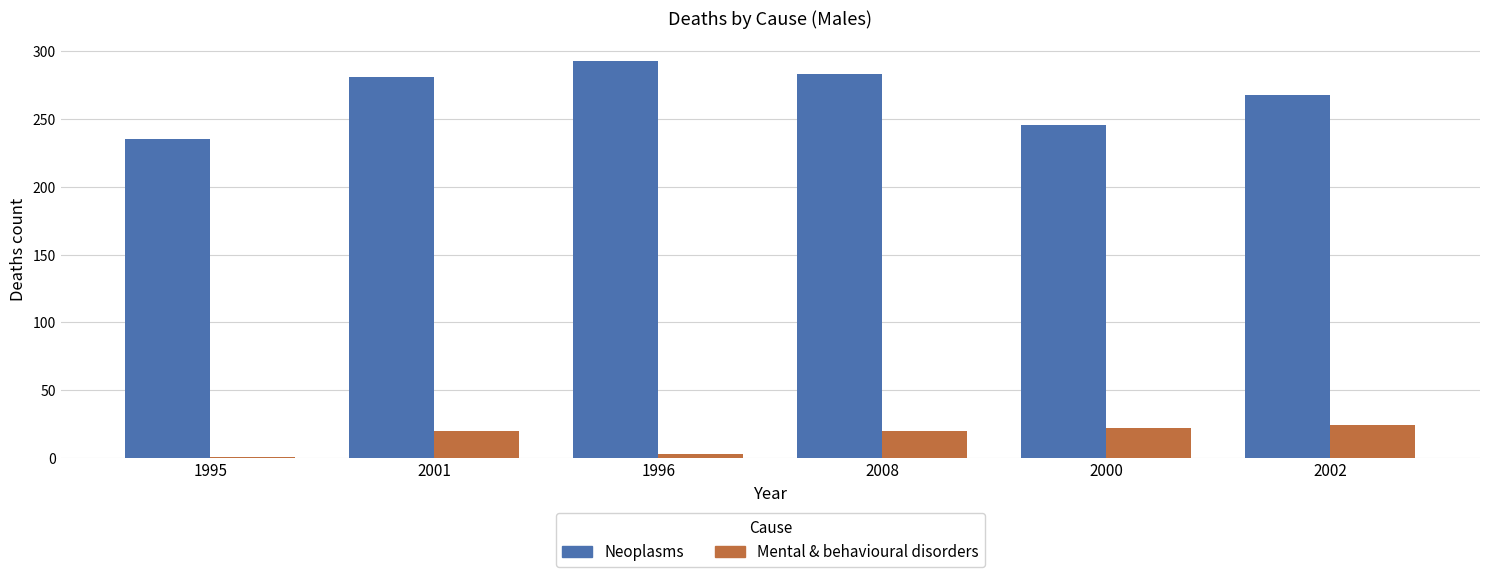

The Neoplasms series shows 525 at 1996. True or false?

False